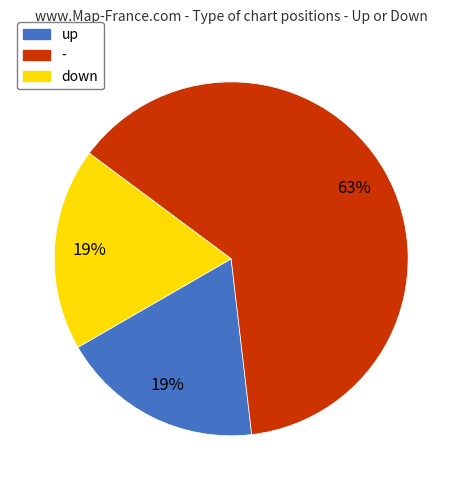

Which category has the biggest portion of the pie?

-